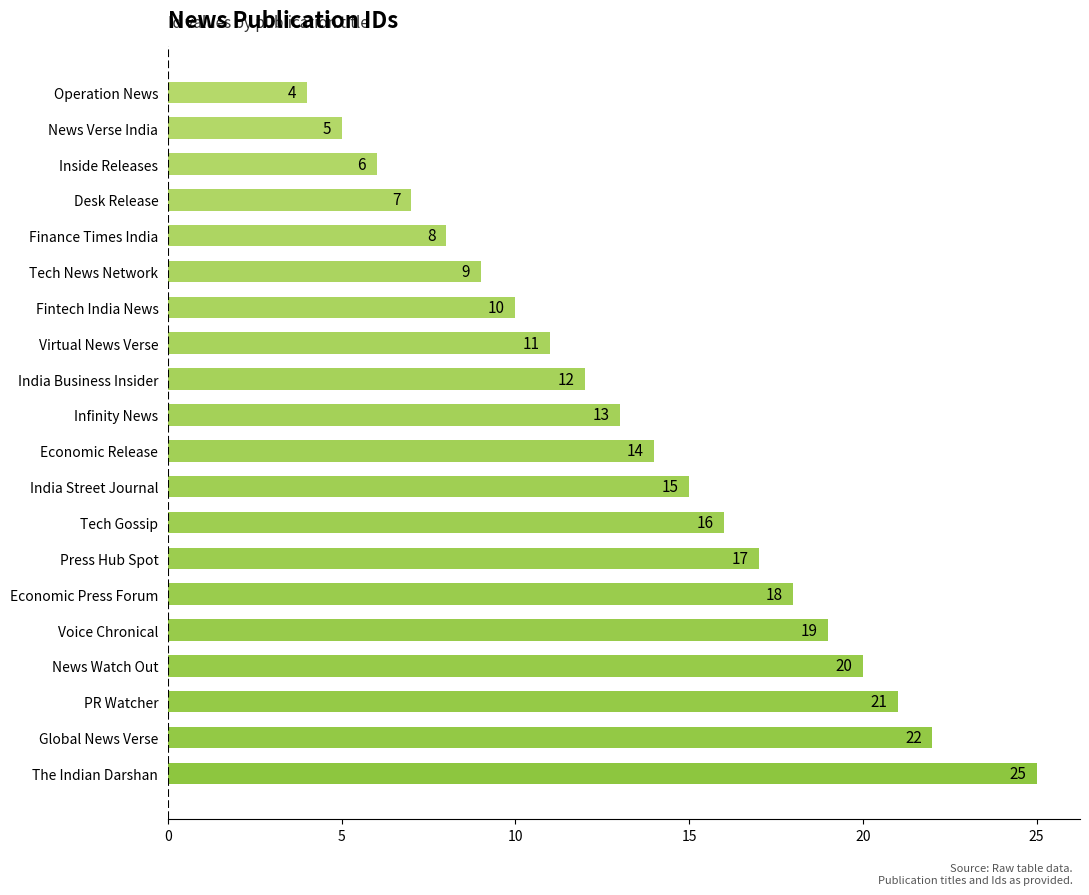

Reading bottom to top, extract all data points from this chart.

25	22	21	20	19	18	17	16	15	14	13	12	11	10	9	8	7	6	5	4